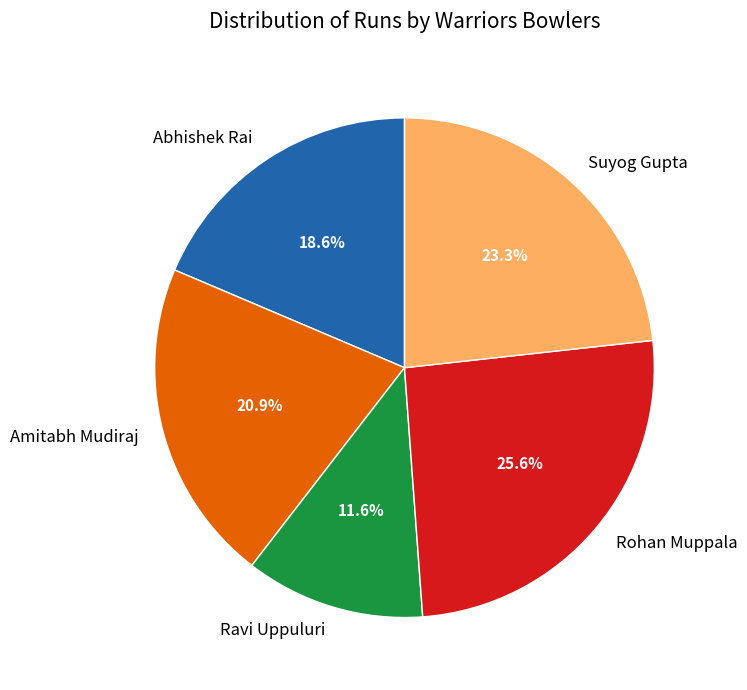

Which has a higher value, Rohan Muppala or Amitabh Mudiraj?

Rohan Muppala